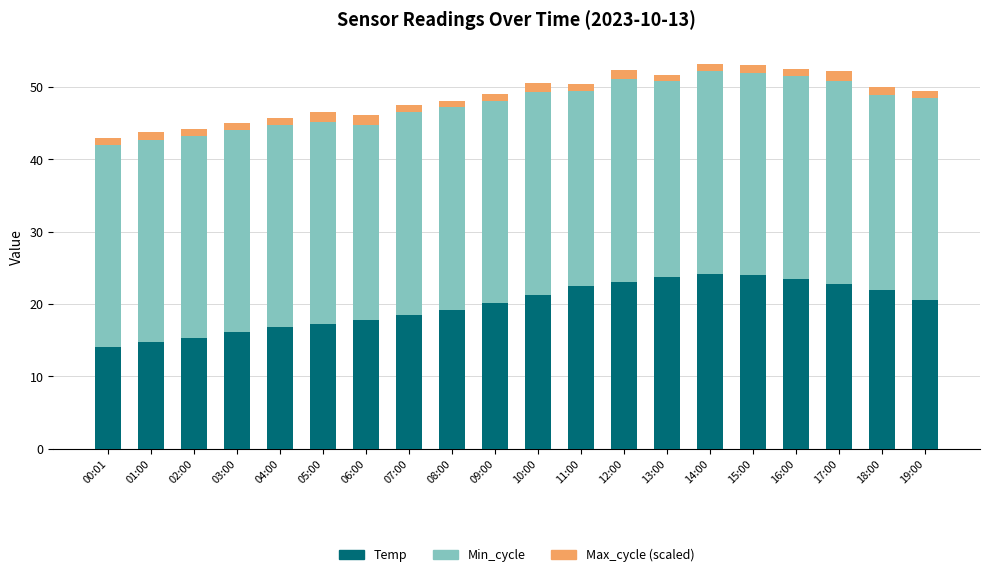

What are all the series names shown in the legend?

Temp, Min_cycle, Max_cycle (scaled)